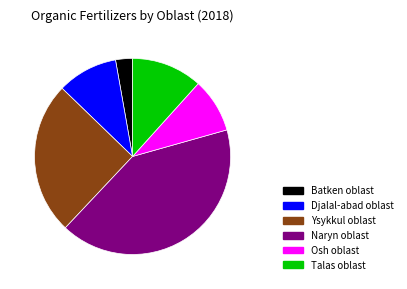

How many segments does this pie chart have?

6